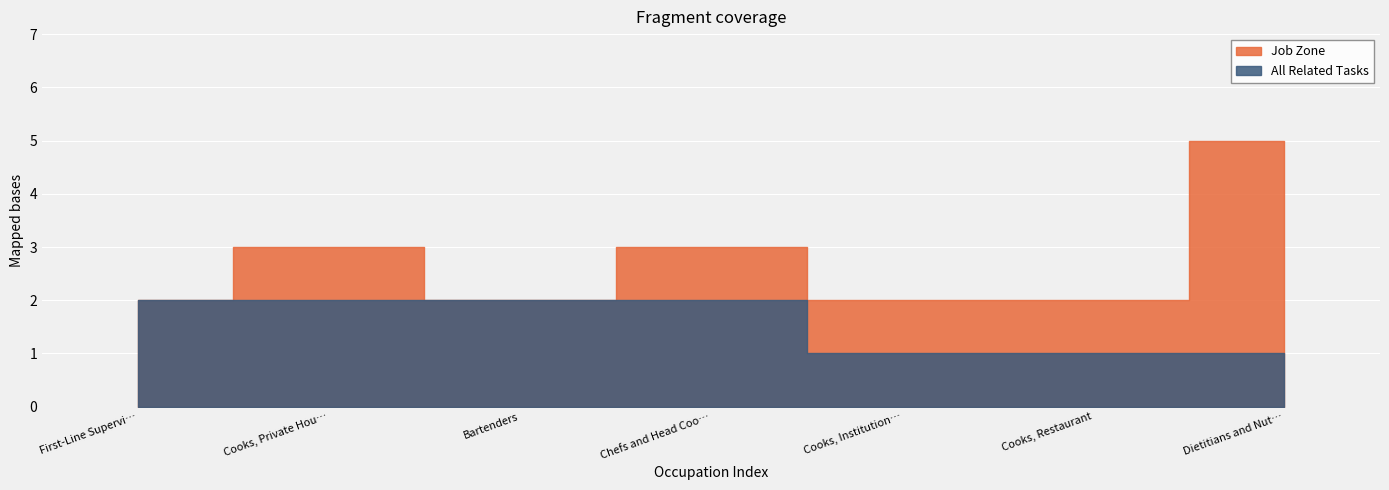

How many categories are shown in the chart?

7